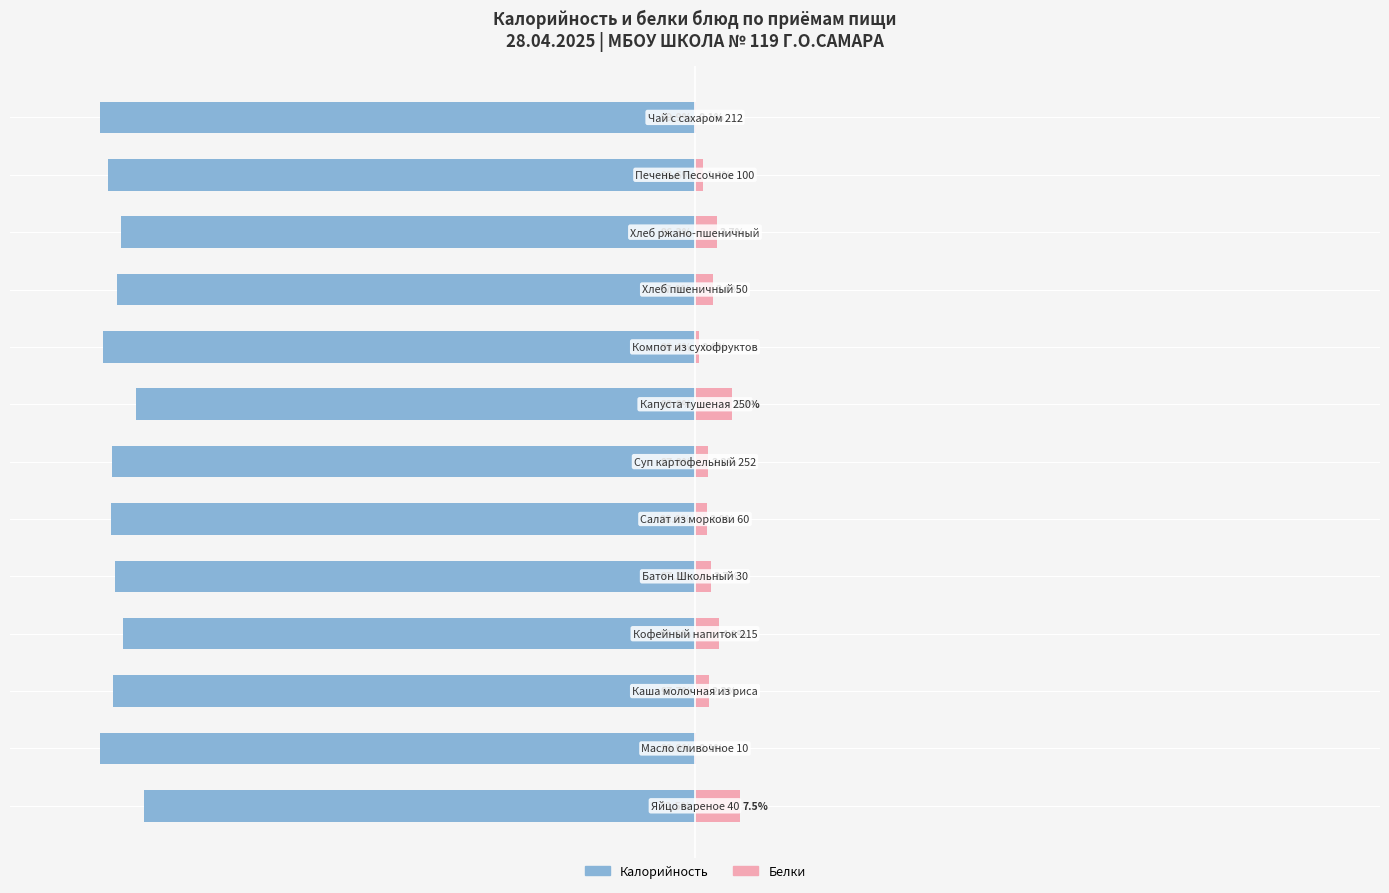

True or false: Калорийность has a value of -36.1 at 1.

False